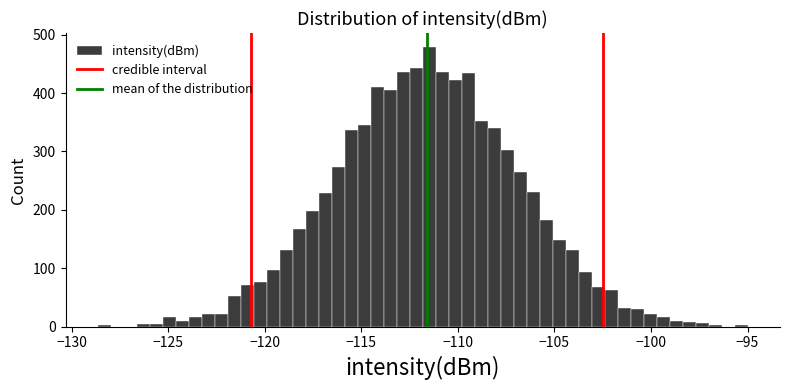

Around what value on the x-axis is the tallest bar? Give the approximate position of its centre, as read against the axis.

-111.5